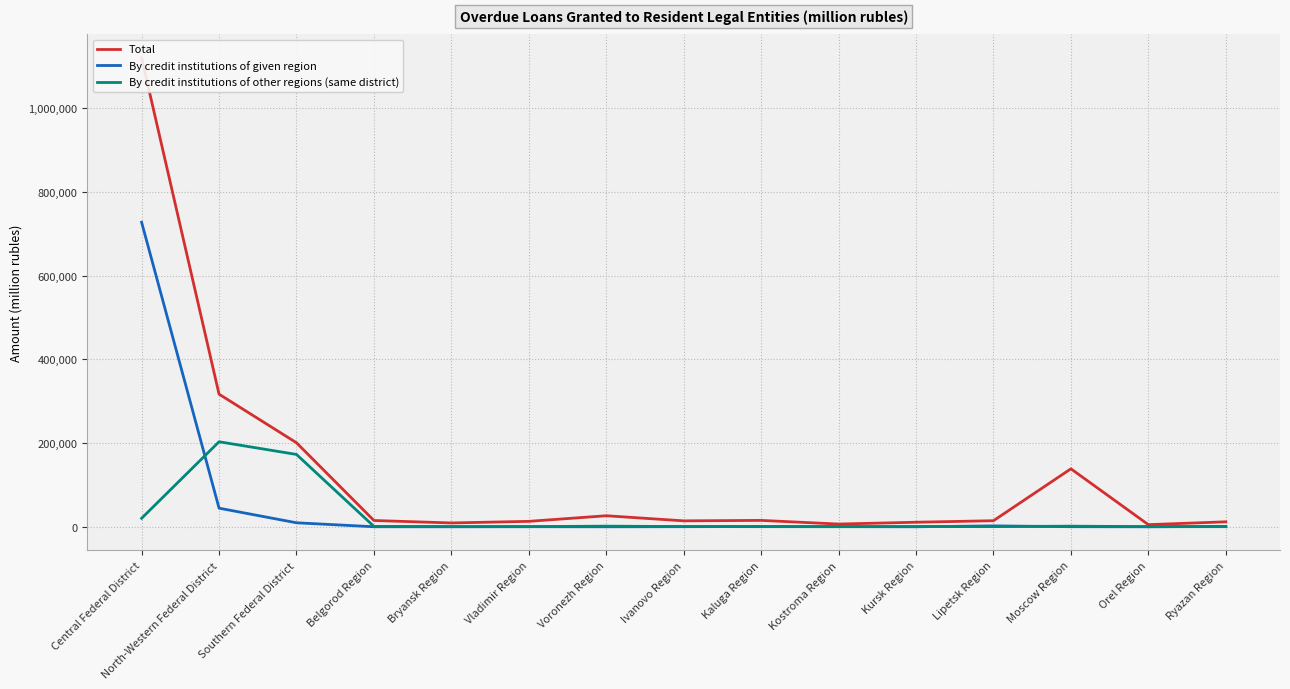

Between Moscow Region and Bryansk Region, which is larger?

Moscow Region